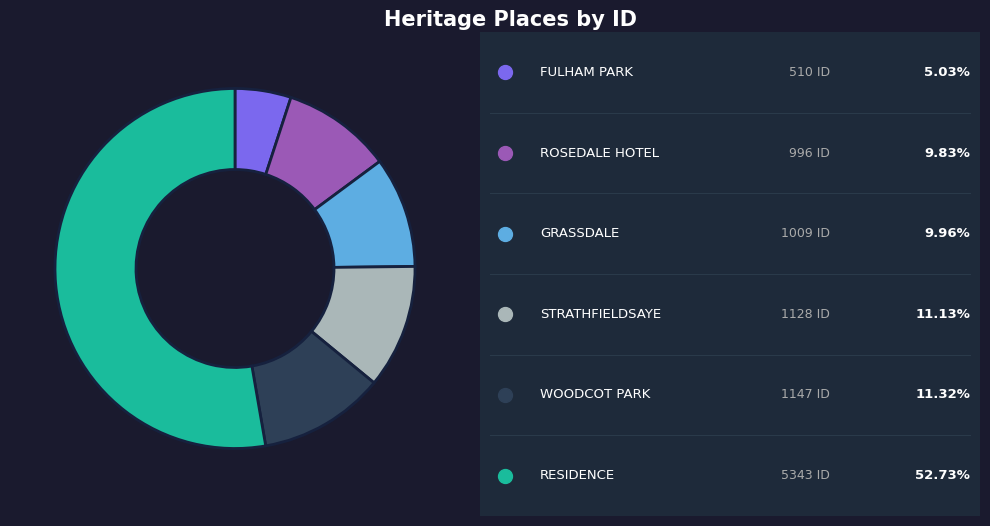

Is there any slice that represents more than half of the pie?

Yes